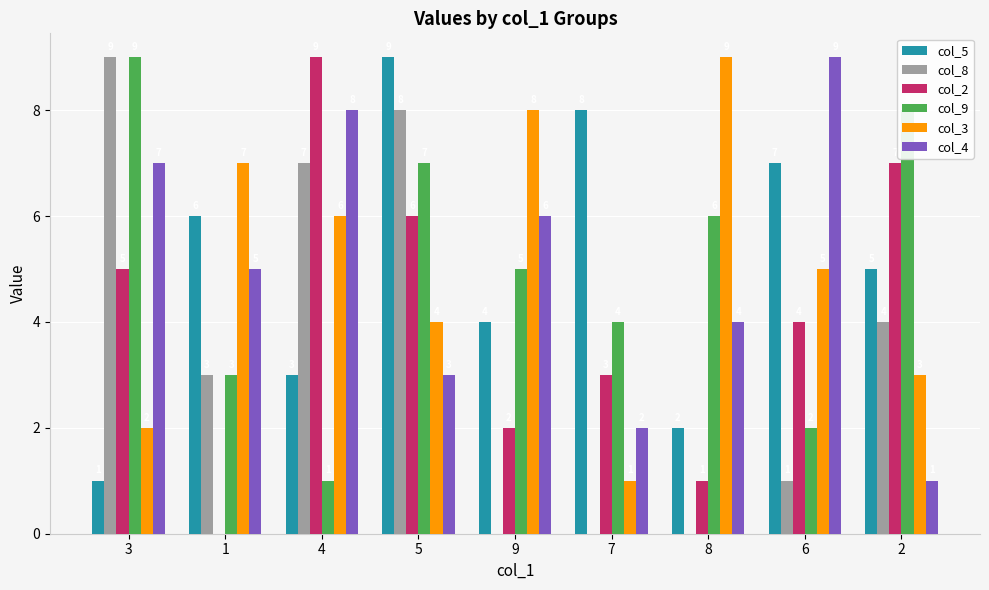

Which series changed the most between 5 and 8?

col_8